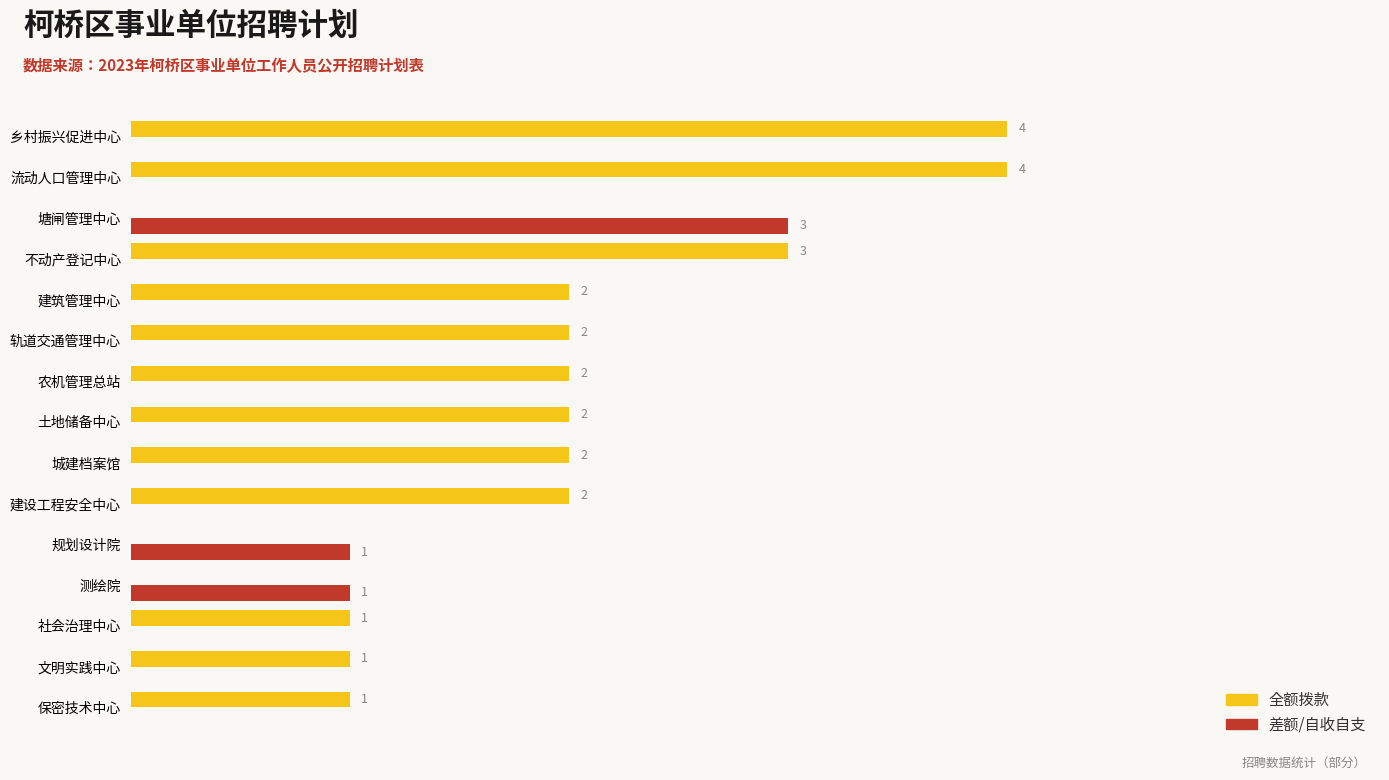

Which series changed the most between 土地储备中心 and 塘闸管理中心?

差额/自收自支